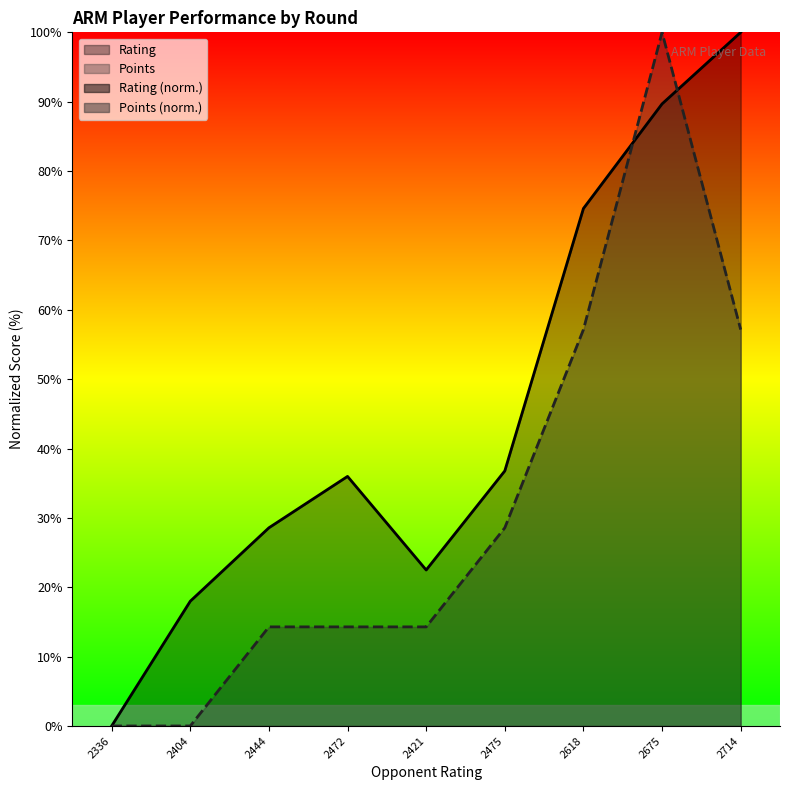

What is the approximate value of Rating at 2618?

74.6